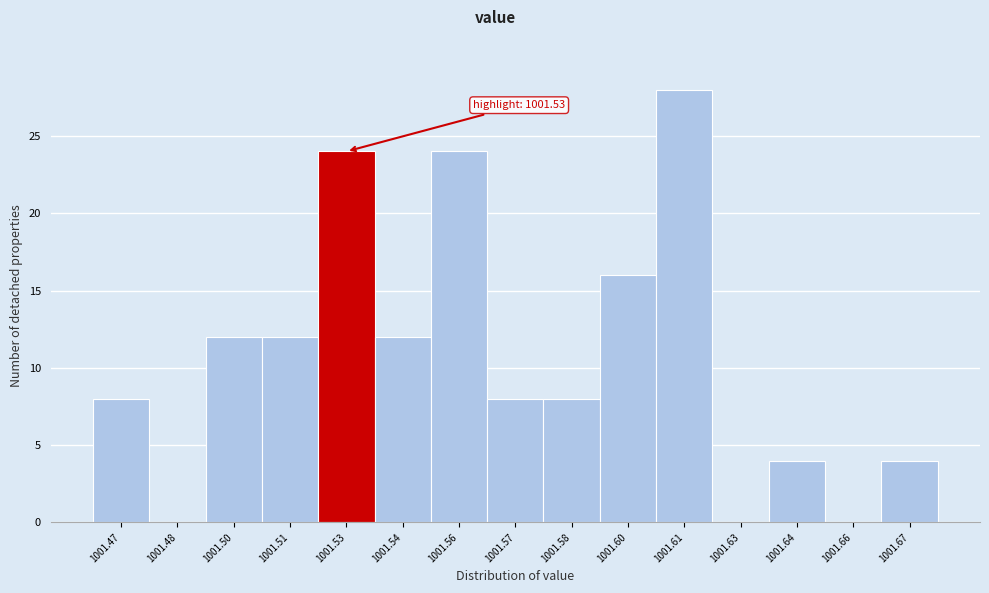

Reading left to right, what are all the values shown in this chart?

1001.47=8	1001.48=0	1001.50=12	1001.51=12	1001.53=24	1001.54=12	1001.56=24	1001.57=8	1001.58=8	1001.60=16	1001.61=28	1001.63=0	1001.64=4	1001.66=0	1001.67=4